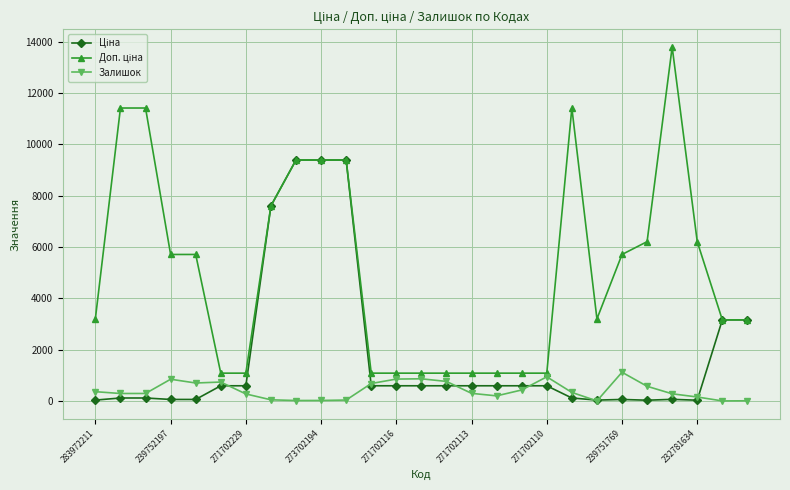

True or false: Залишок has more than 1 points higher than both neighbors.

True